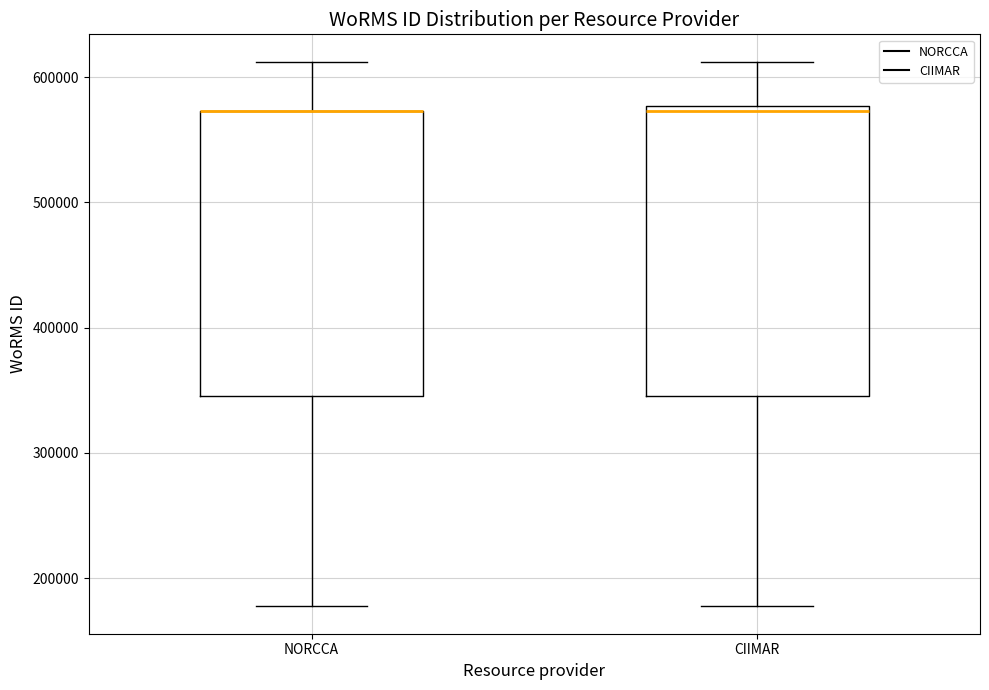

Where does the lower whisker of the box for NORCCA end on the y-axis? The values are not printed on the chart, so give them approximately, as read against the axis.

180000